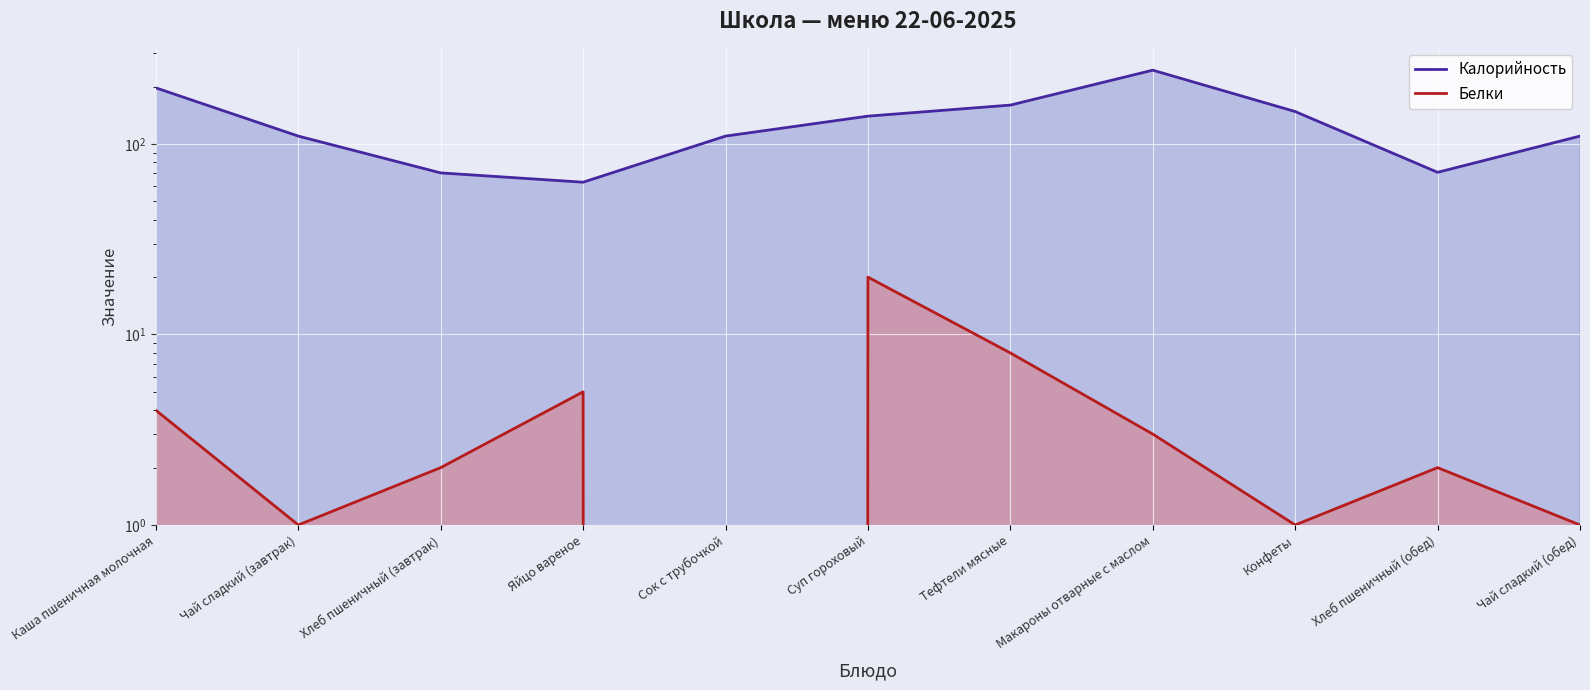

What is the spread (max minus min) of values at Каша пшеничная молочная?

193.0